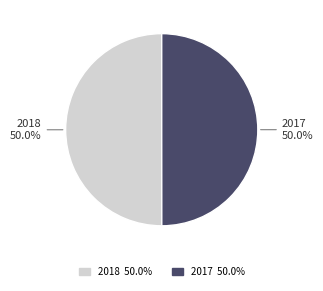

To the nearest percent, what percentage of the pie is 2017?

50%